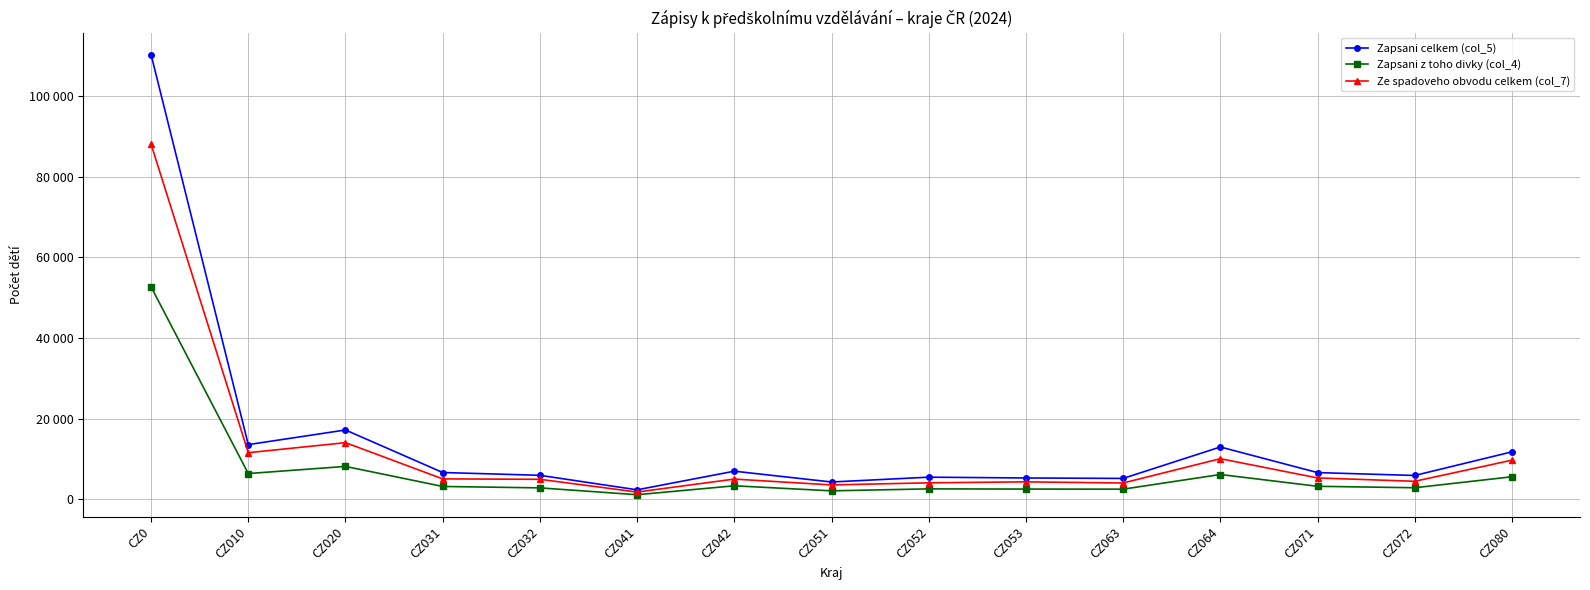

Does the chart have visible grid lines?

Yes